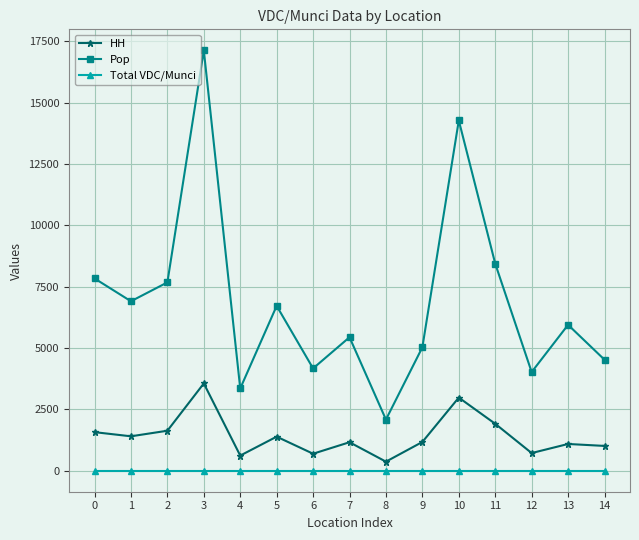

The value of HH at 4 is 617. True or false?

True